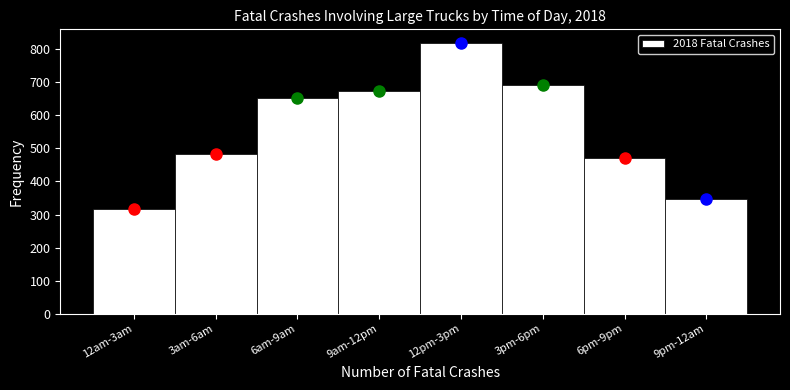

Reading right to left, list all the values displayed in this chart.

347	470	693	819	675	653	482	318